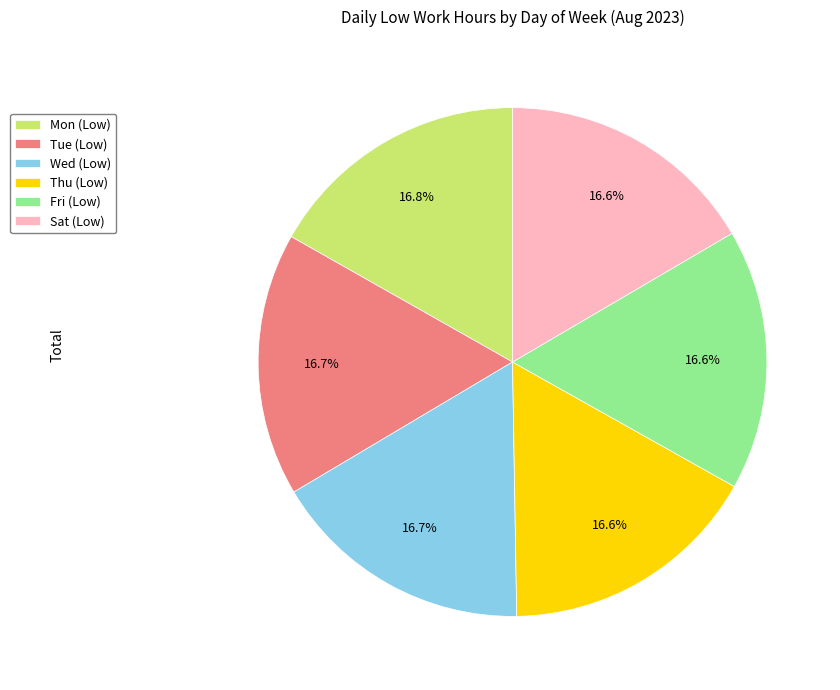

To the nearest percent, what is the difference between the largest and smallest slice percentages?

0%